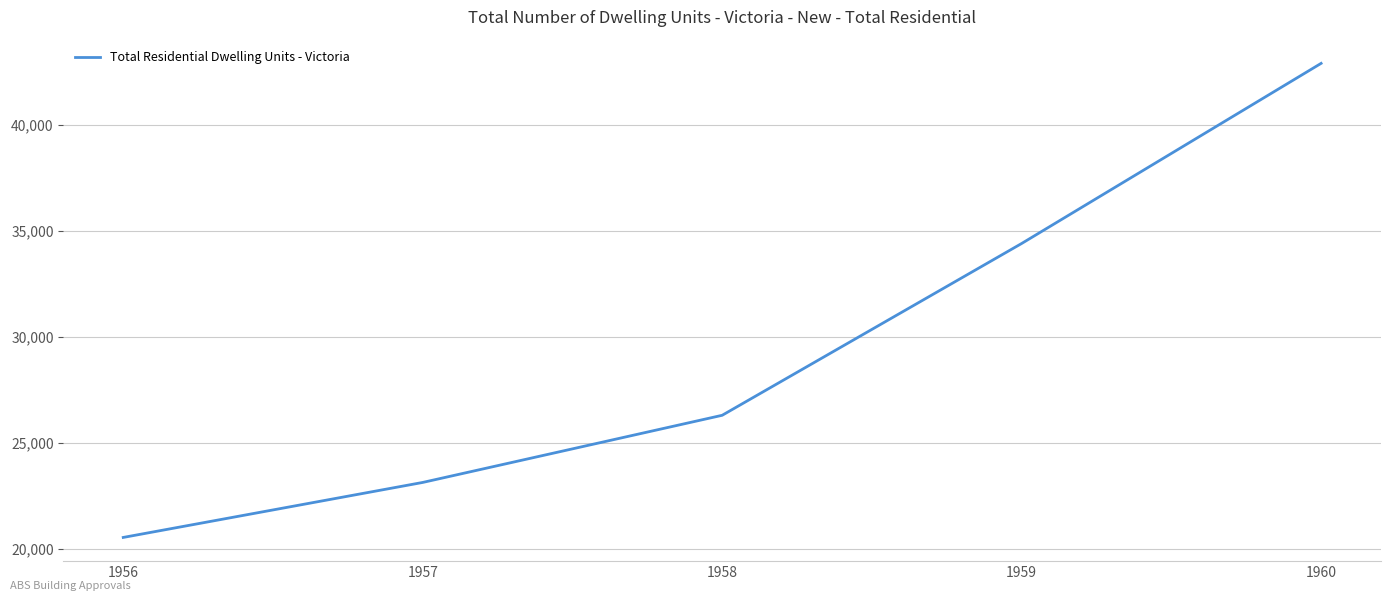

List the labels in order of value, largest first.

1960, 1959, 1958, 1957, 1956